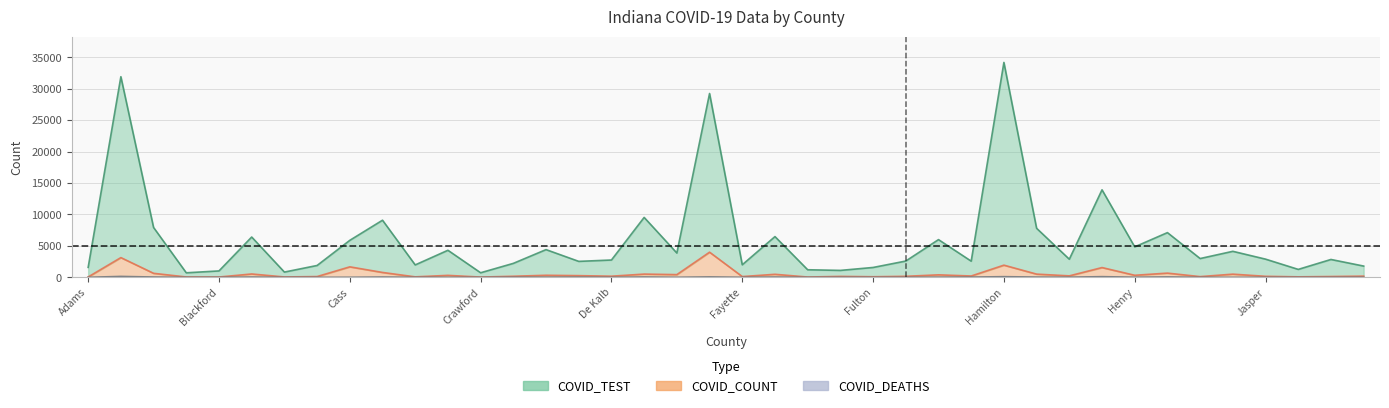

What are all the series names shown in the legend?

COVID_TEST, COVID_COUNT, COVID_DEATHS